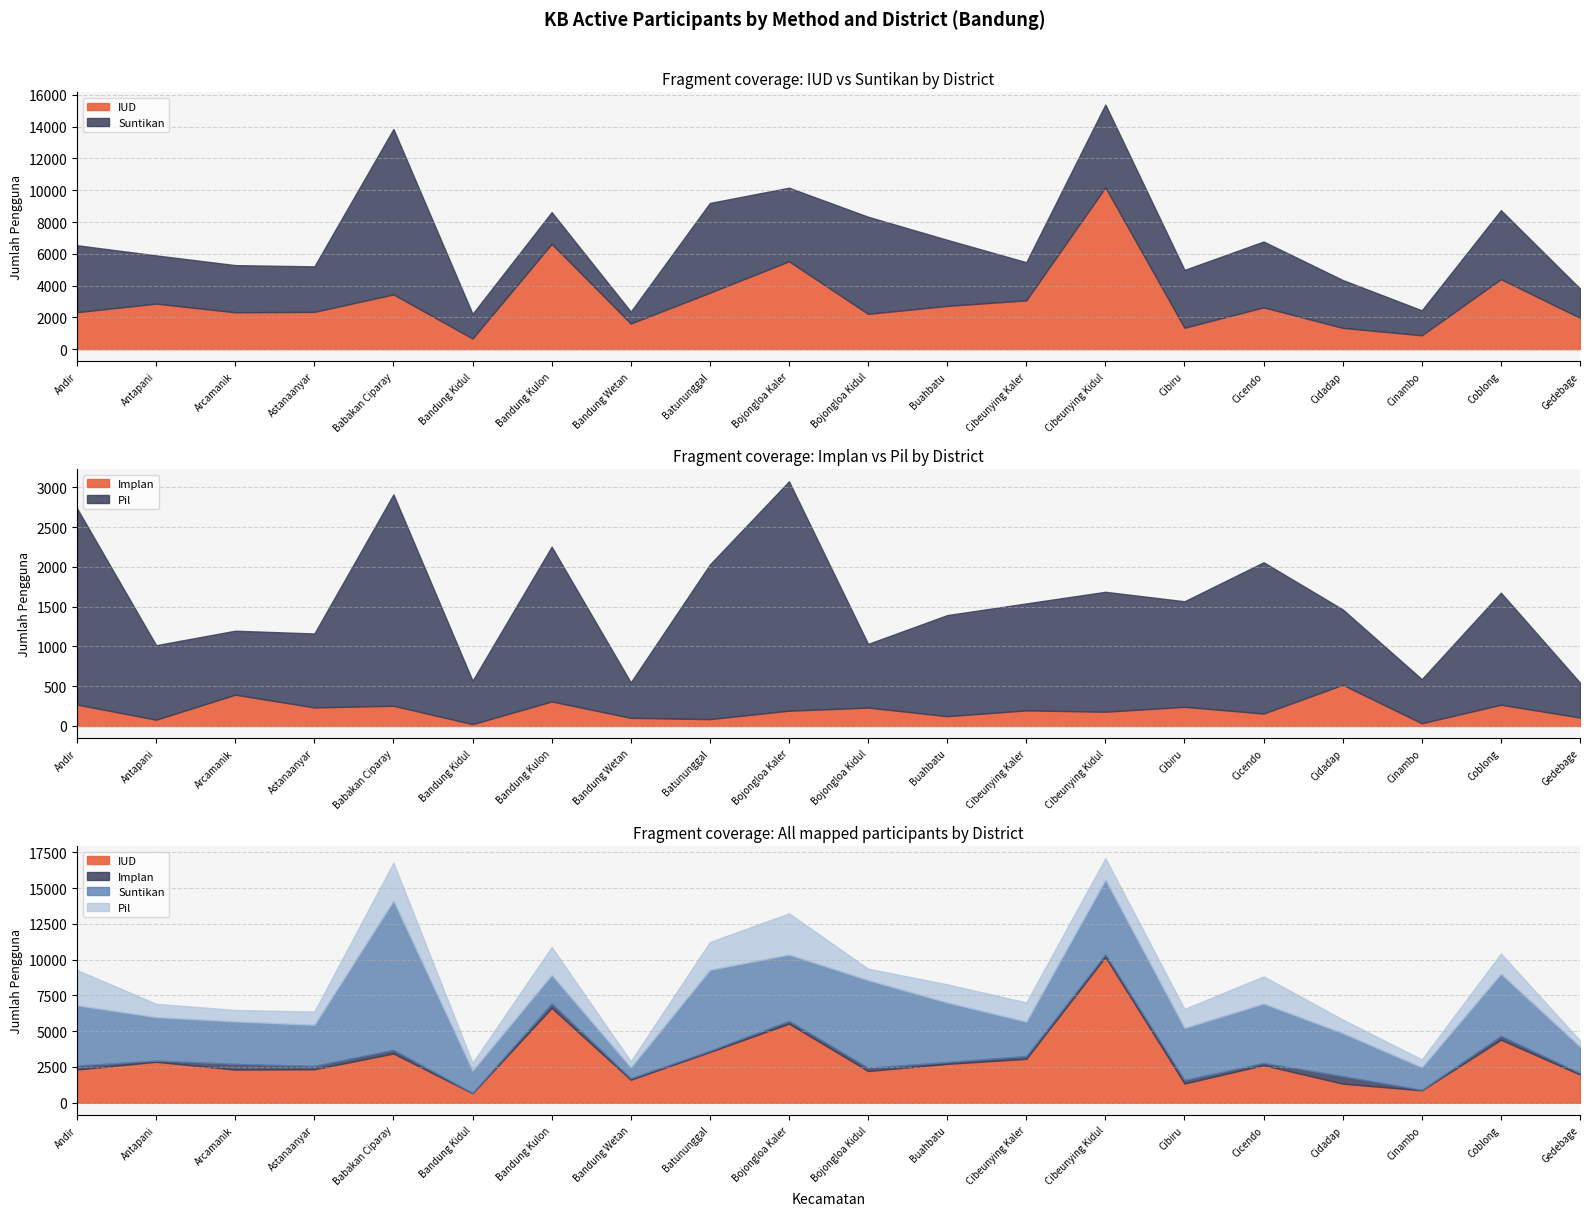

Where do IUD and Pil first cross each other?

Andir and Antapani